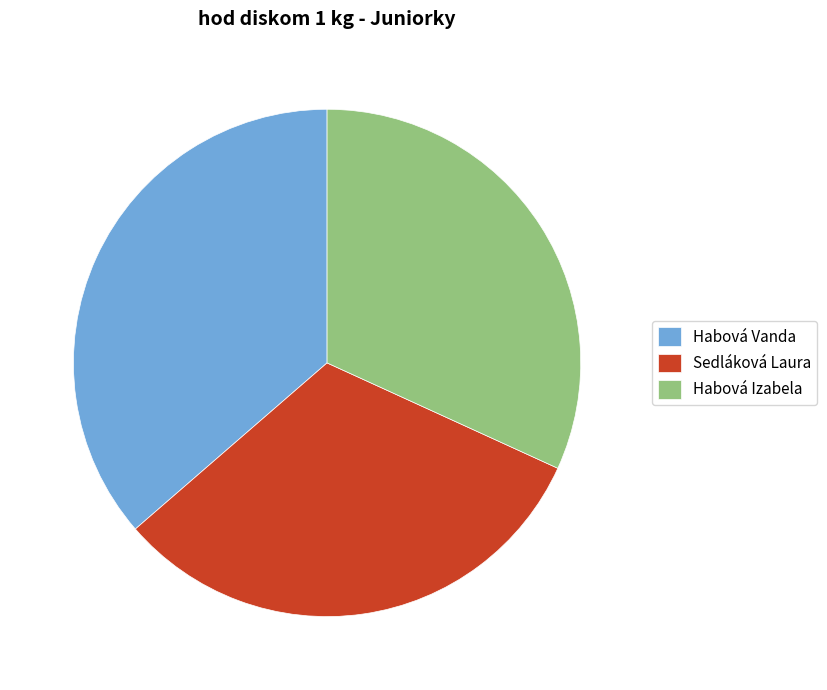

The Habová Izabela slice represents 32% of the pie. True or false?

True